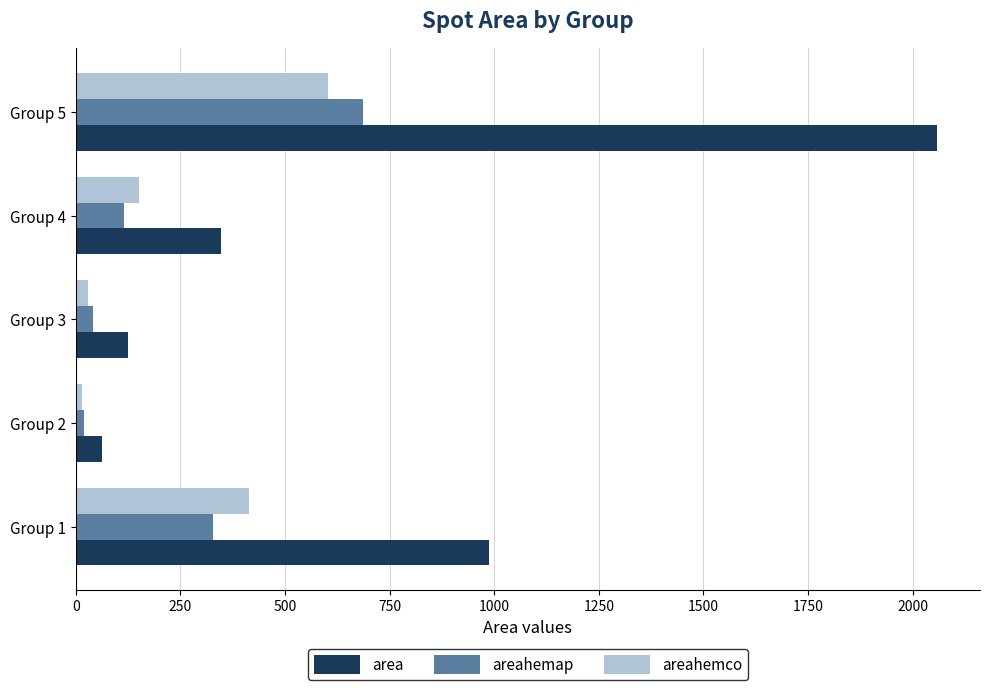

List the labels in order of area value, smallest first.

Group 2, Group 3, Group 4, Group 1, Group 5